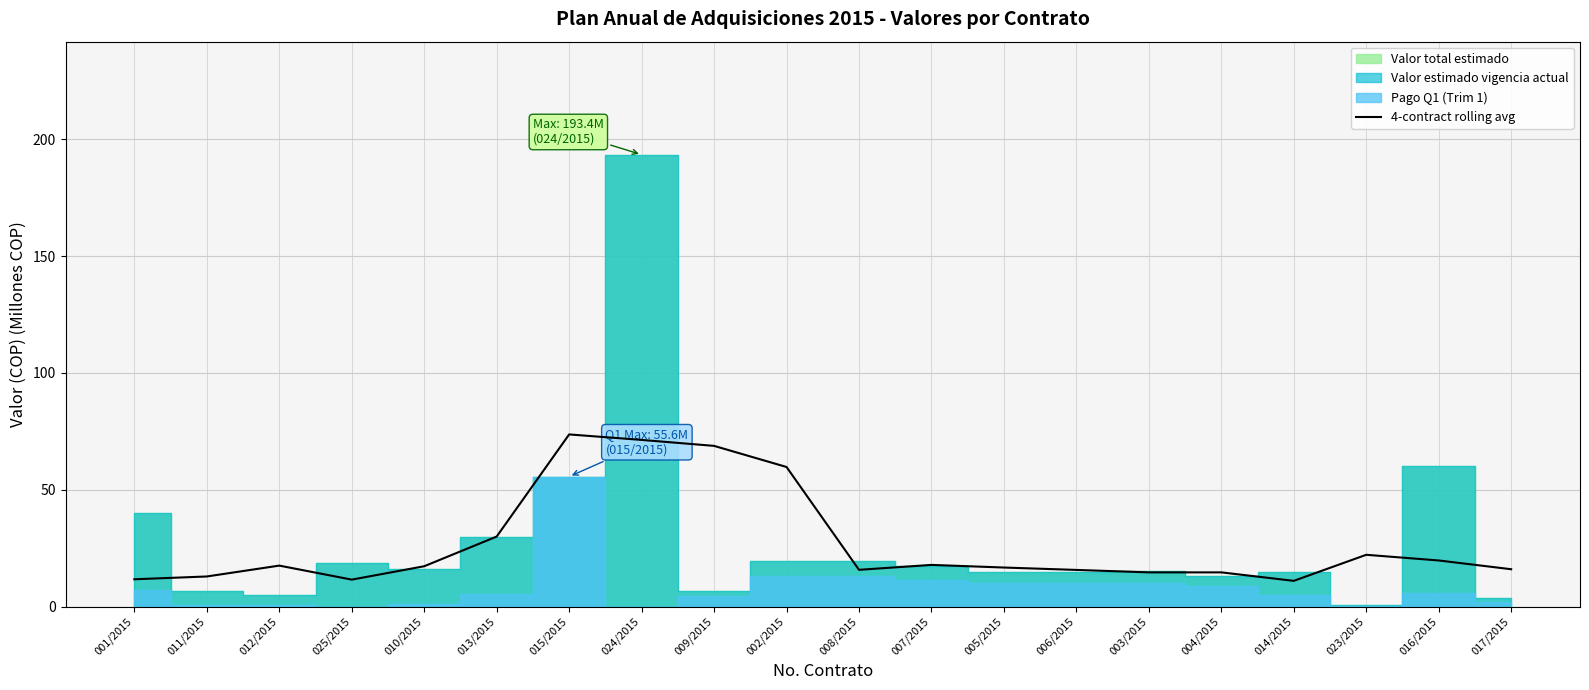

The value of 4-contract rolling avg at 014/2015 is 11.0. True or false?

True